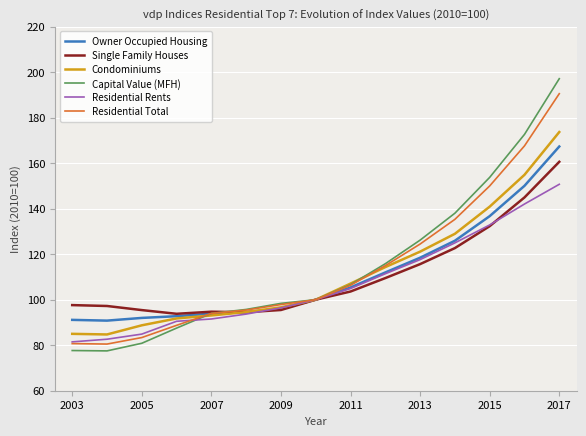

Reading left to right, transcribe all the data shown in this chart.

Owner Occupied Housing: 91.1	90.8	92.0	92.8	93.9	94.5	96.1	100.0	105.4	112.0	118.4	125.9	136.7	150.0	167.3
Single Family Houses: 97.6	97.2	95.4	93.8	94.7	94.5	95.5	100.0	103.6	109.5	115.6	122.7	132.3	144.9	160.6
Condominiums: 85.0	84.7	88.7	91.8	93.1	94.5	96.6	100.0	107.1	114.3	121.1	128.9	140.9	154.9	173.7
Capital Value (MFH): 77.7	77.5	80.8	87.5	94.0	95.7	98.4	100.0	106.6	115.8	126.2	138.0	153.8	172.6	197.1
Residential Rents: 81.5	82.6	84.9	90.5	91.5	93.7	96.4	100.0	104.9	111.4	117.6	125.0	132.8	142.0	150.7
Residential Total: 80.7	80.5	83.4	88.7	94.0	95.4	97.9	100.0	106.3	115.0	124.5	135.3	150.0	167.6	190.5